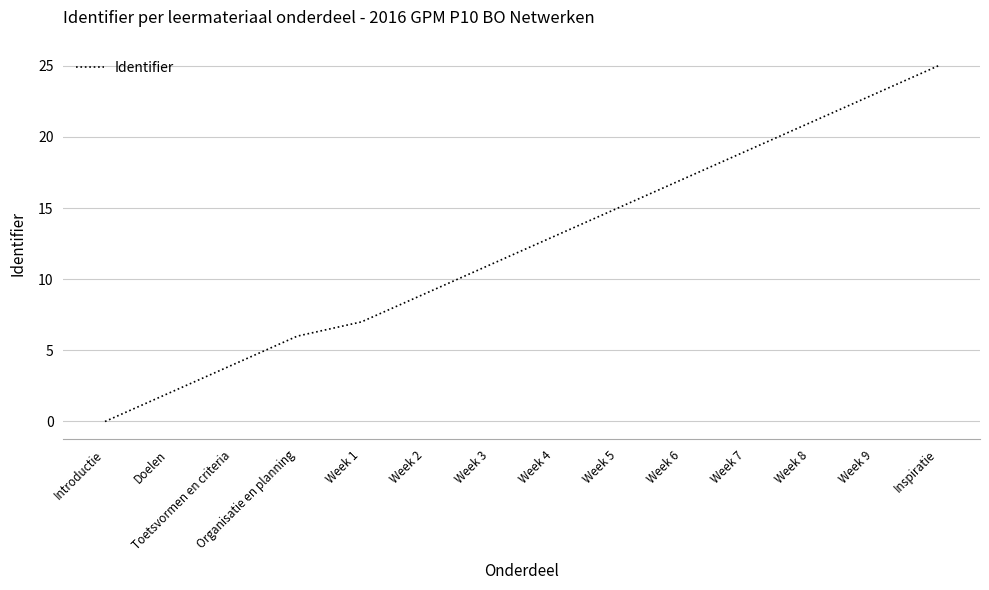

The value at Introductie is 0. True or false?

True